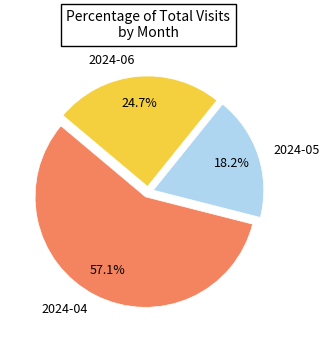

Which slice is the largest?

2024-04